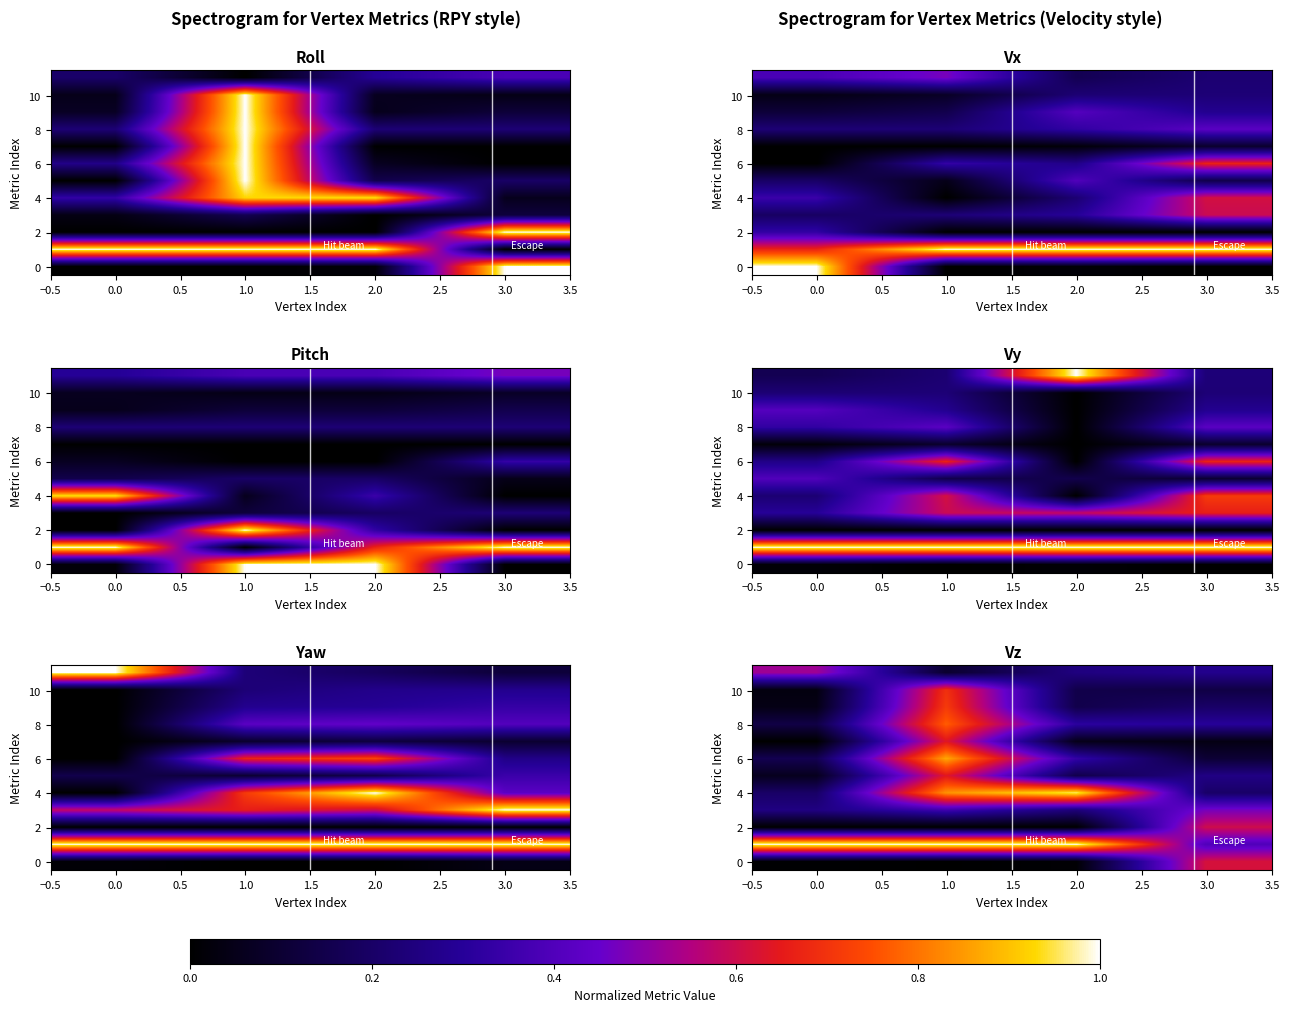

How many distinct data groups are displayed?

12